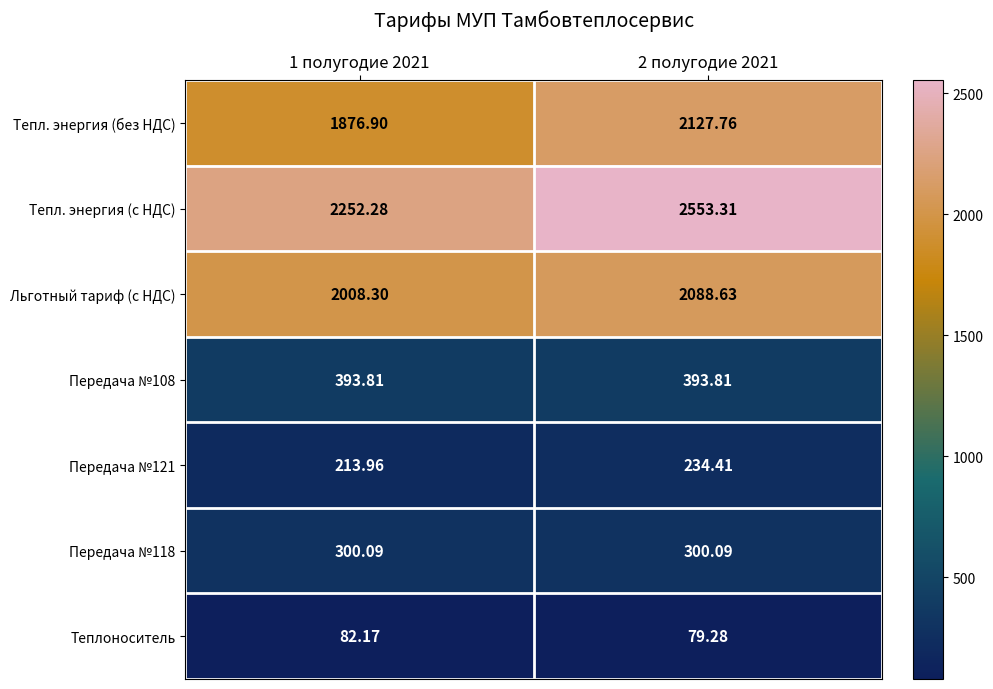

What is the greatest value displayed?

2553.3